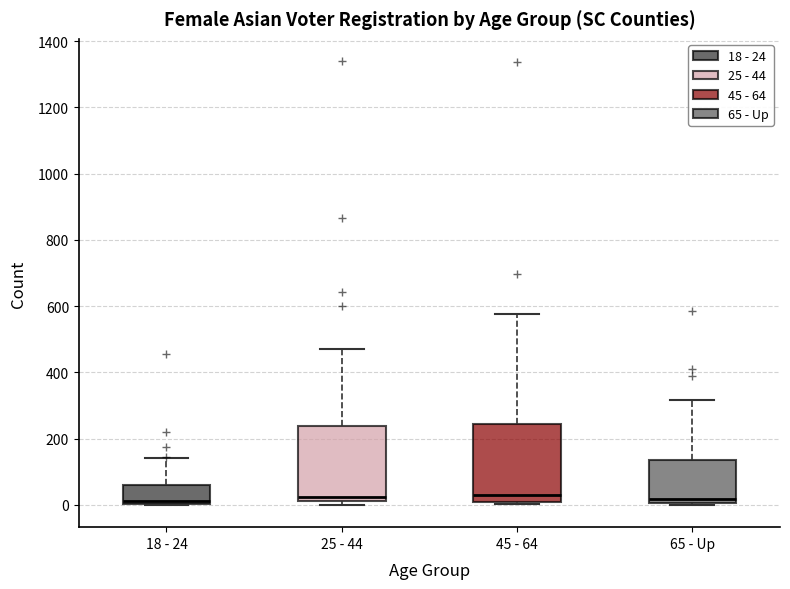

Where does the upper whisker of the box for 45 - 64 end on the y-axis? The values are not printed on the chart, so give them approximately, as read against the axis.

580